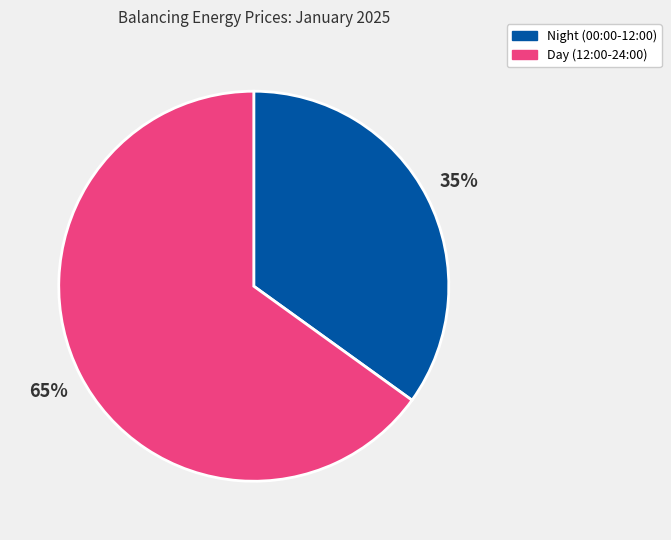

Is there a majority slice in this chart?

Yes